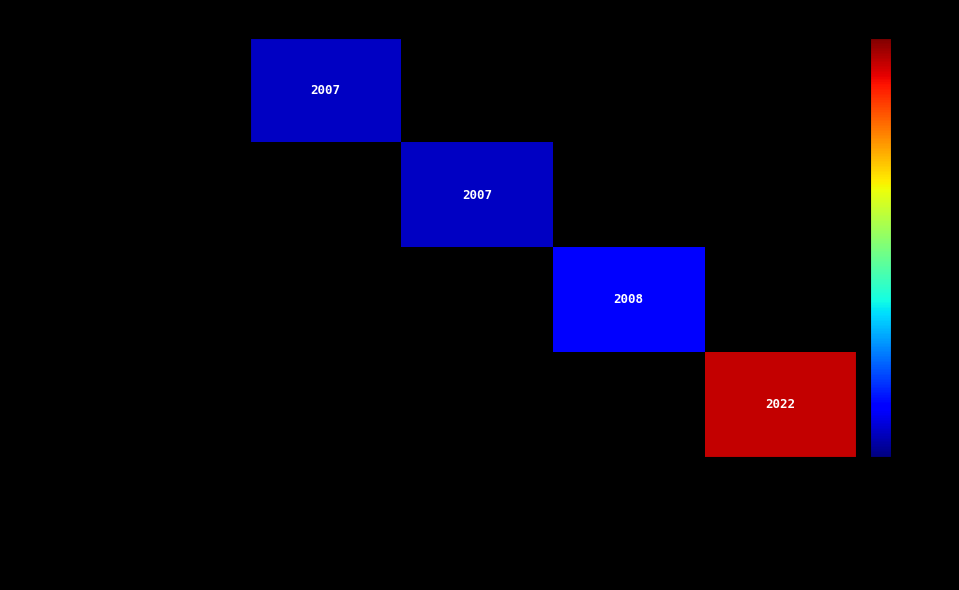

List the series in order of their peak value, lowest first.

Ocean Interpretive Stations, Building Environmental Literacy, Here to the Ocean, AMS/NOAA Cooperative Program